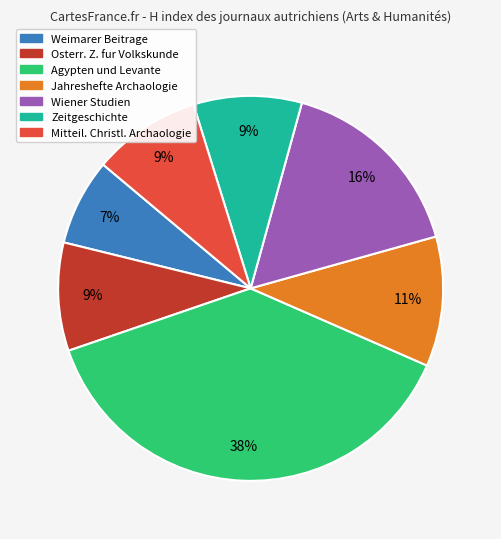

The Weimarer Beitrage slice represents 14% of the pie. True or false?

False